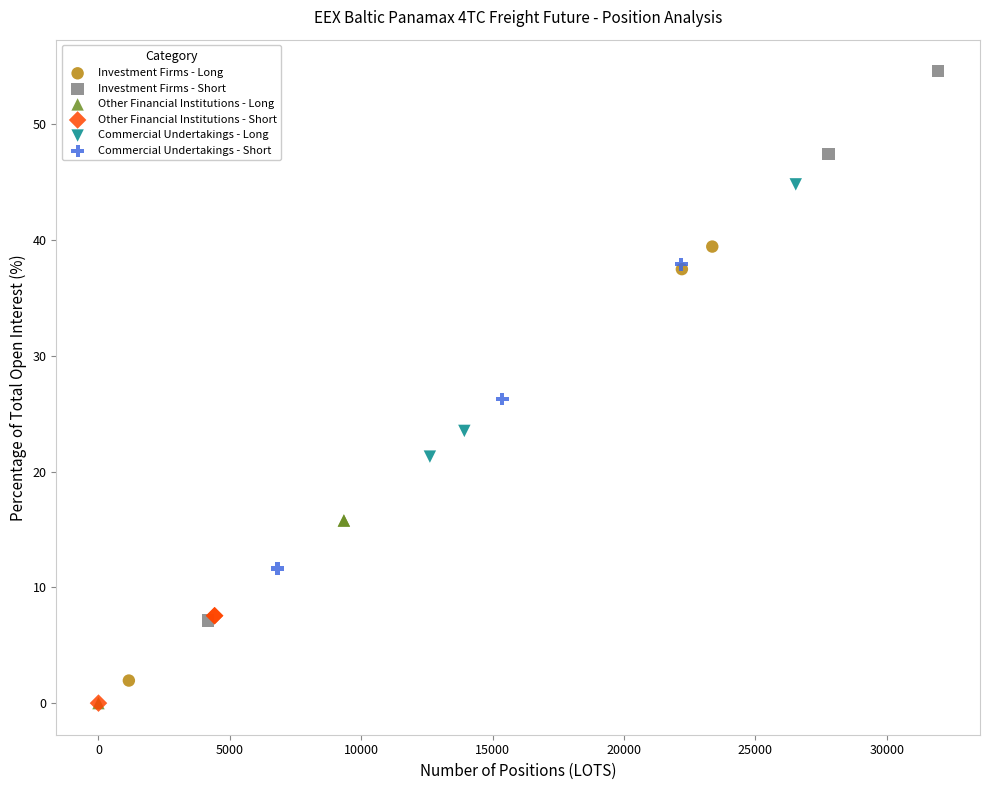

What are all the series names shown in the legend?

Investment Firms - Long, Investment Firms - Short, Other Financial Institutions - Long, Other Financial Institutions - Short, Commercial Undertakings - Long, Commercial Undertakings - Short